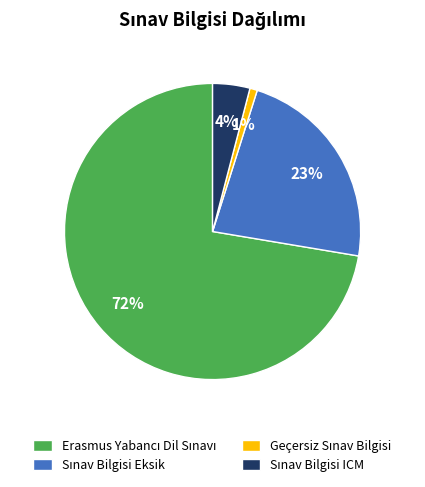

Does any single category account for the majority?

Yes